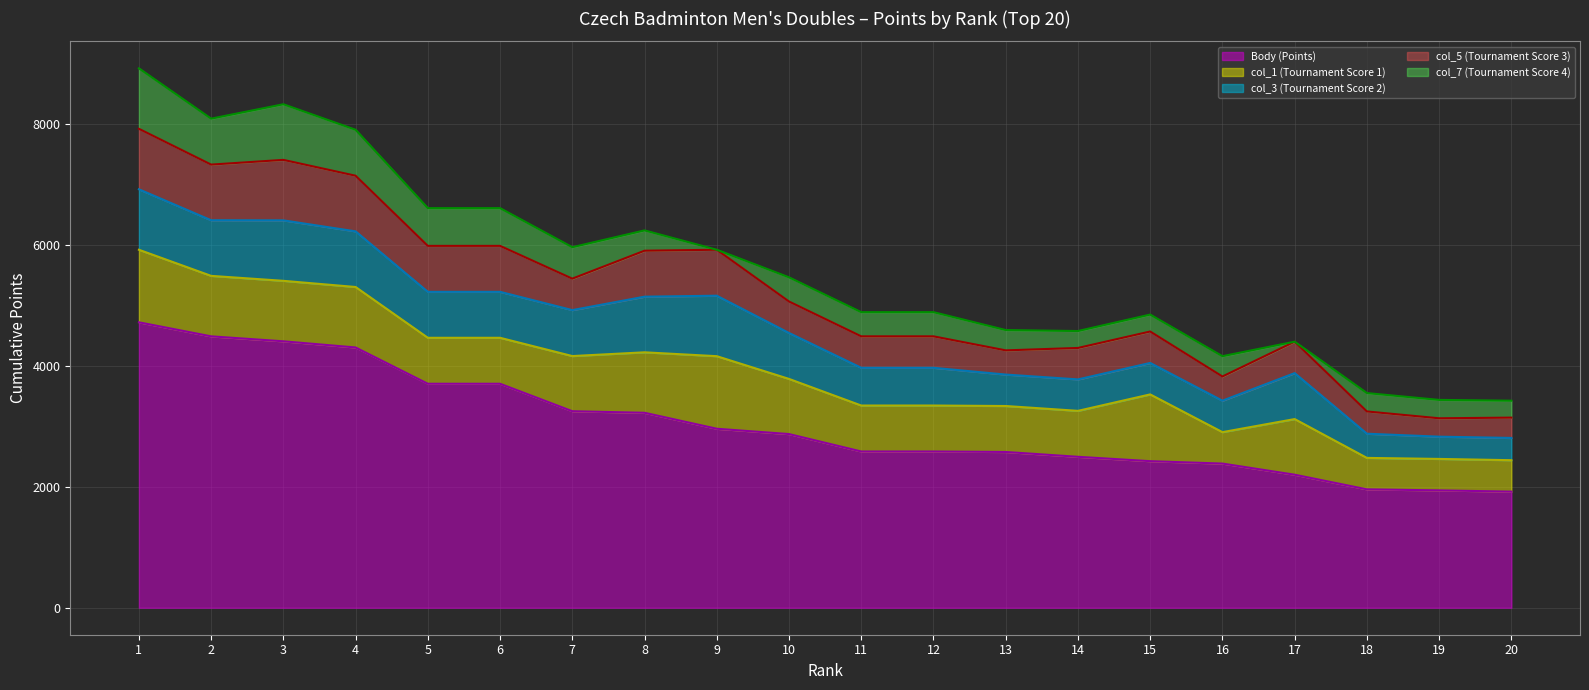

Which series has the largest total across all categories?

Body (Points)